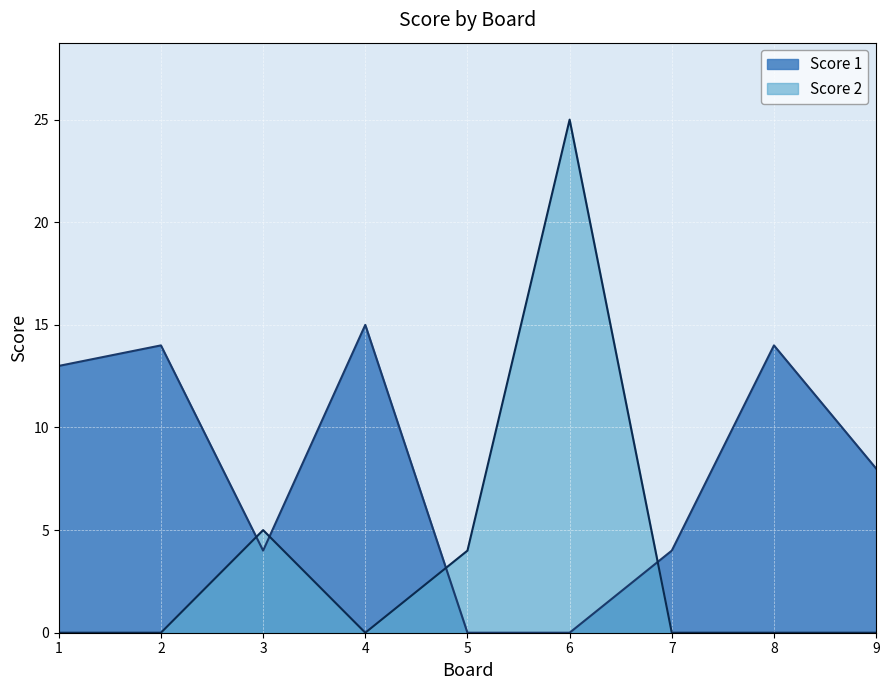

How many lines are shown in the chart?

2